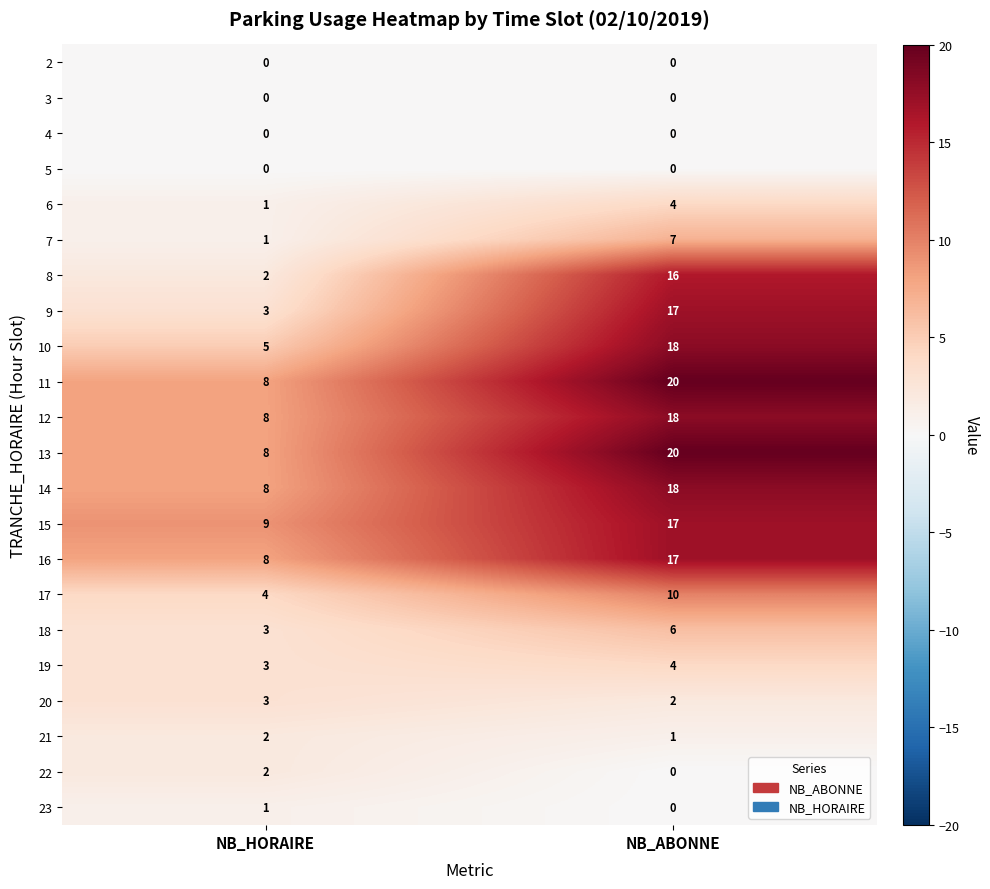

The 13 series shows 11 at NB_HORAIRE. True or false?

False